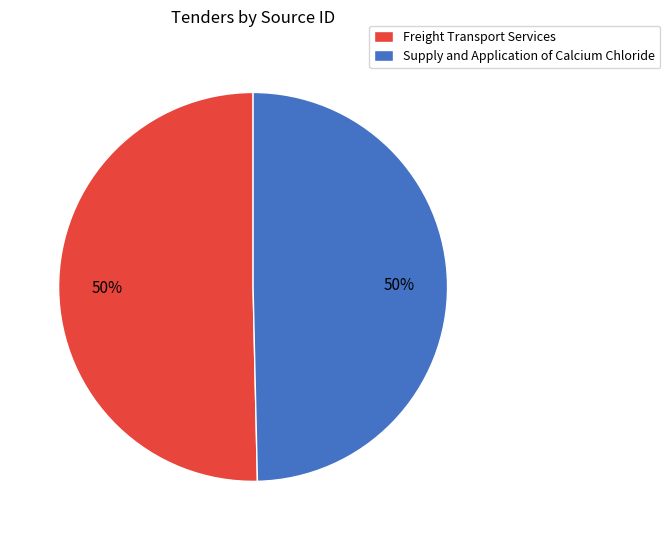

Count the number of slices in the pie.

2